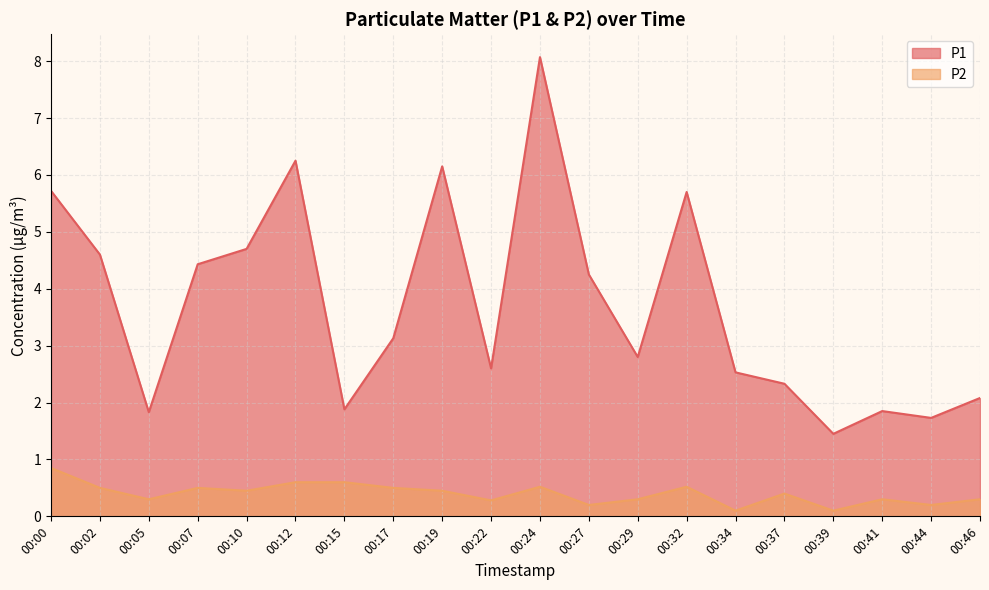

True or false: P2 and P1 intersect in this chart.

False